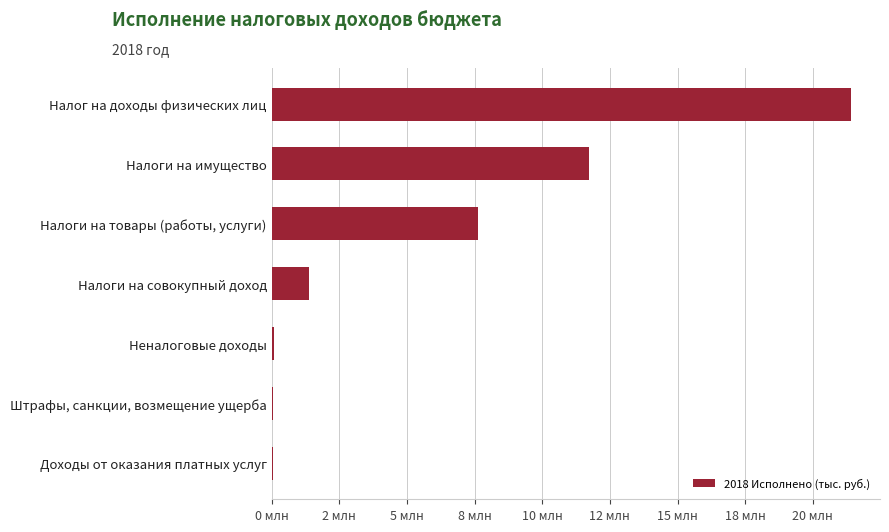

Does the chart contain any negative values?

No